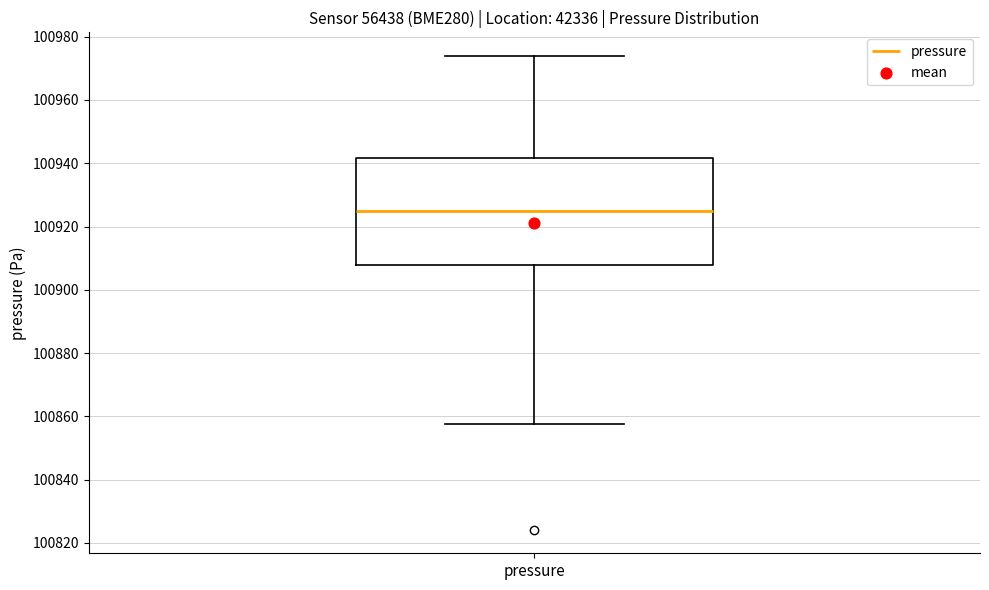

Transcribe this box plot: give where the median line is, the range the box spans, and where the two whiskers end, as read against the y-axis. The values are not printed on the chart, so give them approximately, as read against the axis.

median 100924, box 100908 to 100942, whiskers 100858 to 100974